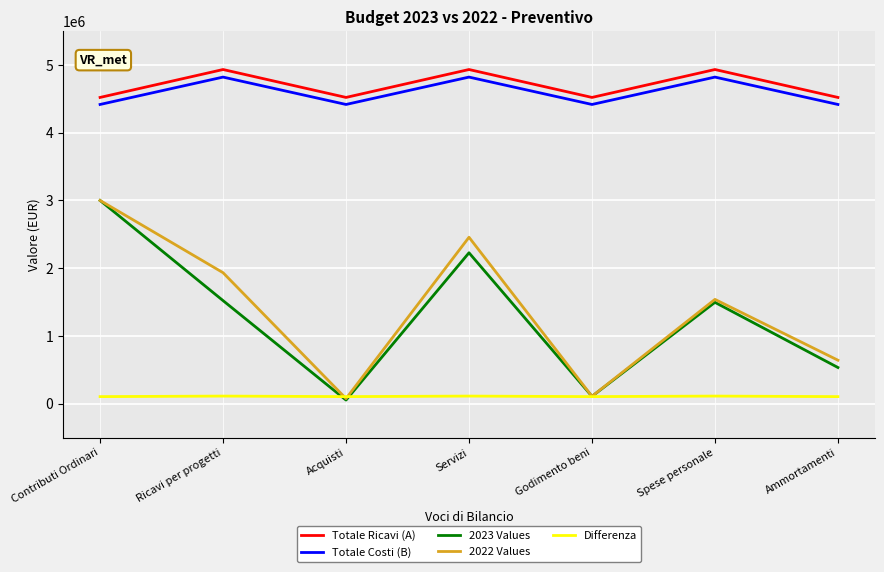

At which category does Totale Costi (B) reach its first local valley?

Acquisti